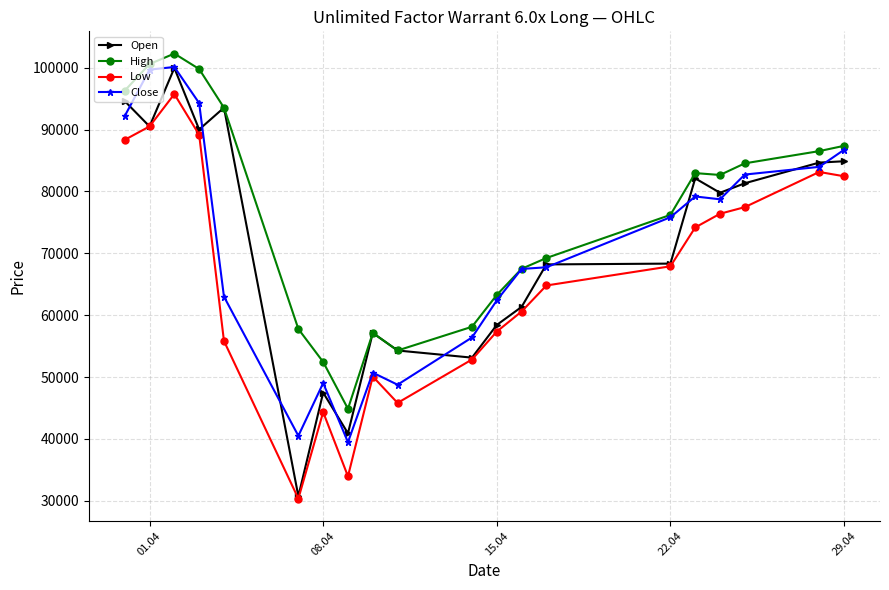

What is the maximum value shown in the chart?

102280